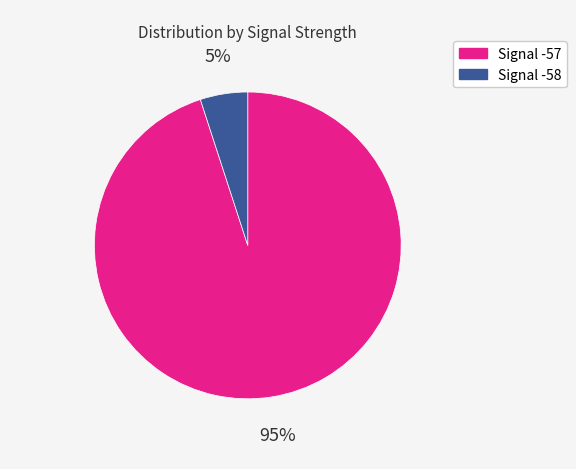

Is there a majority slice in this chart?

Yes